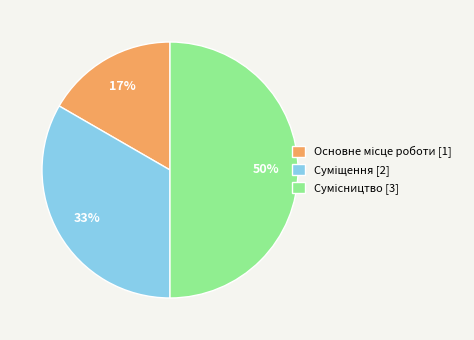

To the nearest percent, what is the difference between the largest and smallest slice percentages?

33%